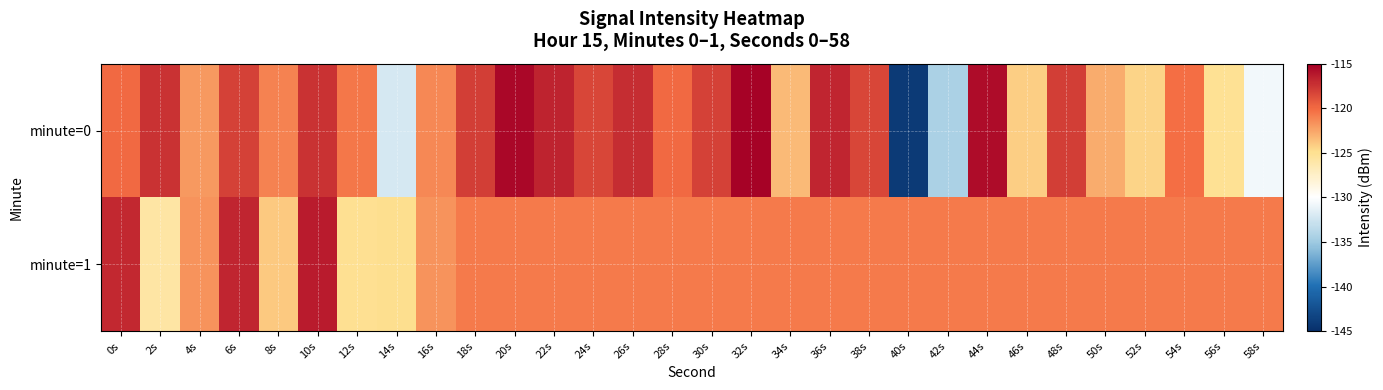

What is the greatest value displayed?

-115.2